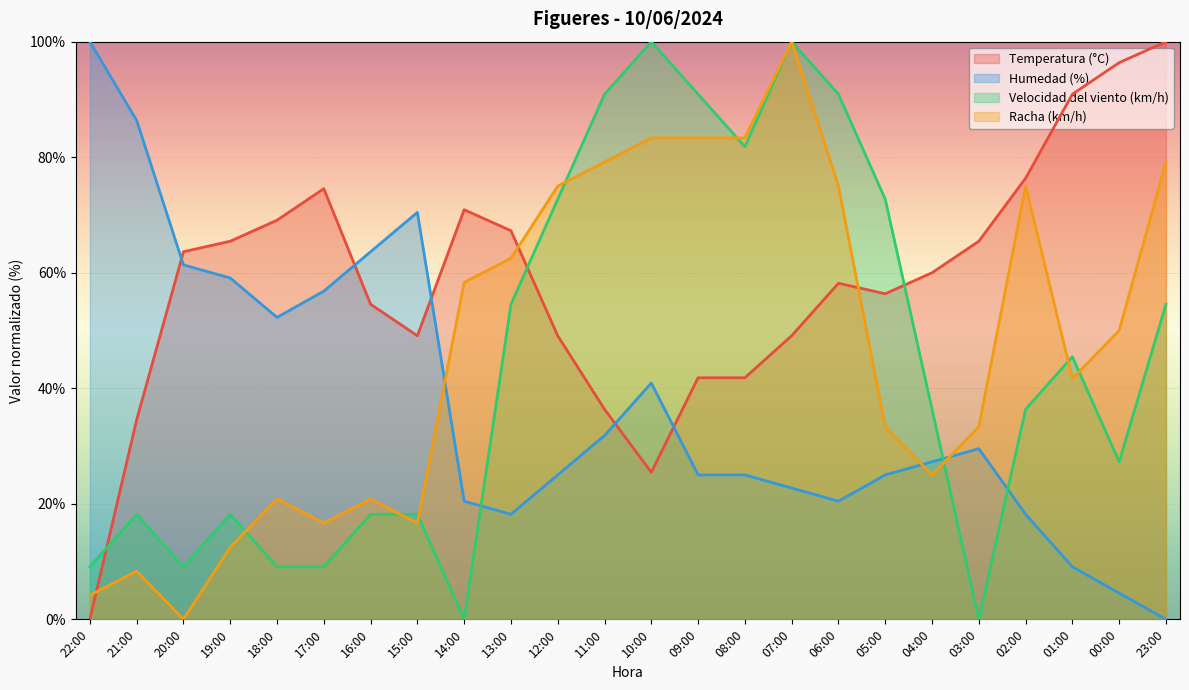

The Racha (km/h) series shows 25.0 at 04:00. True or false?

True